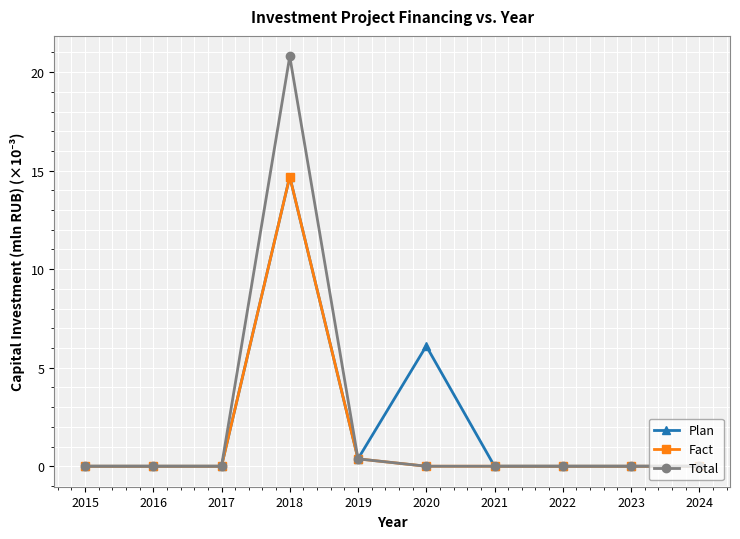

How many categories are shown in the chart?

10